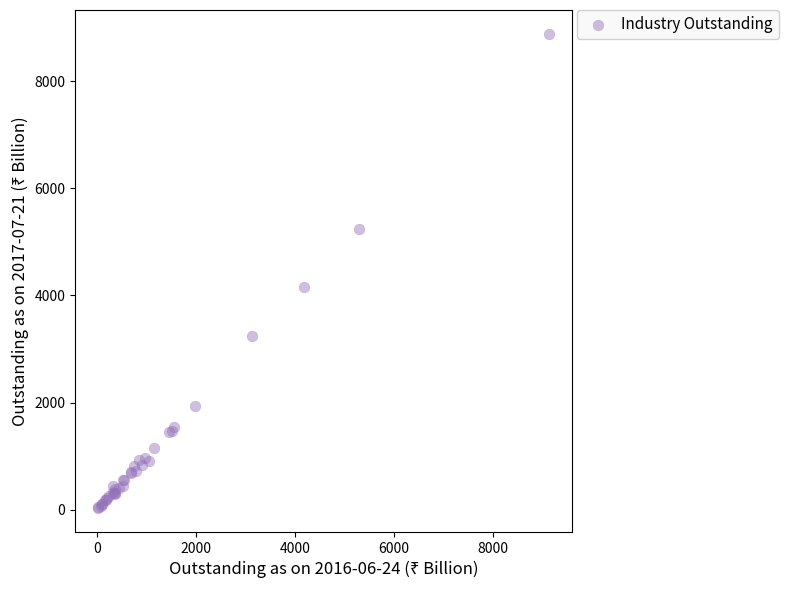

What Y value in the scatter plot is closest to 4455?

4155.1